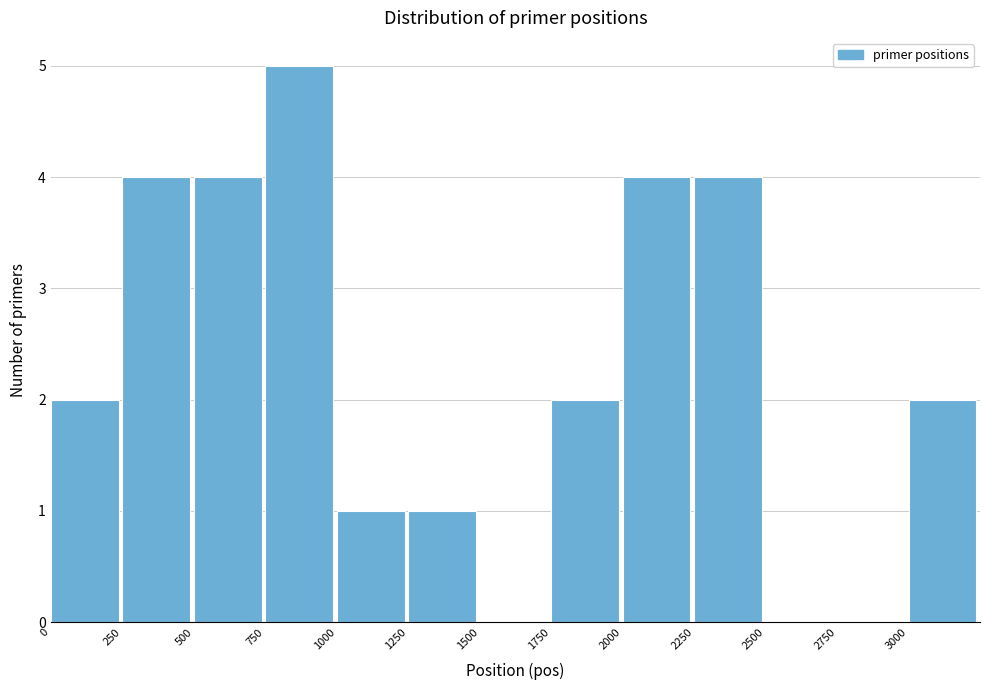

Reading left to right, list every bar in this chart as the range it spans on the x-axis followed by its height. The values are not printed on the chart, so give them approximately, as read against the axis.

0 to 250: 2
250 to 500: 4
500 to 750: 4
750 to 1000: 5
1000 to 1250: 1
1250 to 1500: 1
1500 to 1750: 0
1750 to 2000: 2
2000 to 2250: 4
2250 to 2500: 4
2500 to 2750: 0
2750 to 3000: 0
3000 to 3250: 2